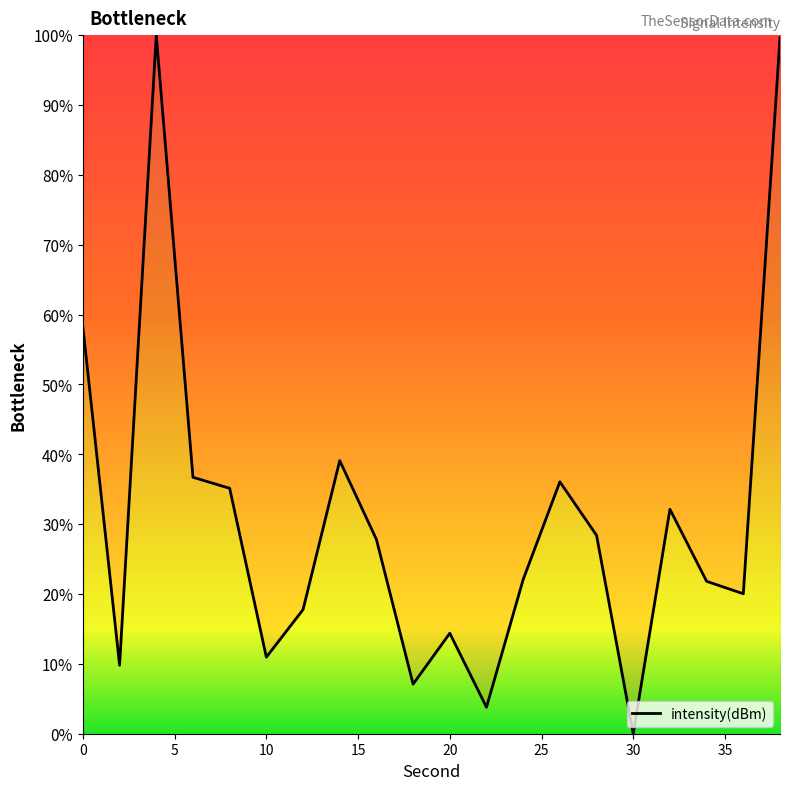

What is the difference between the maximum and minimum values?

100.0